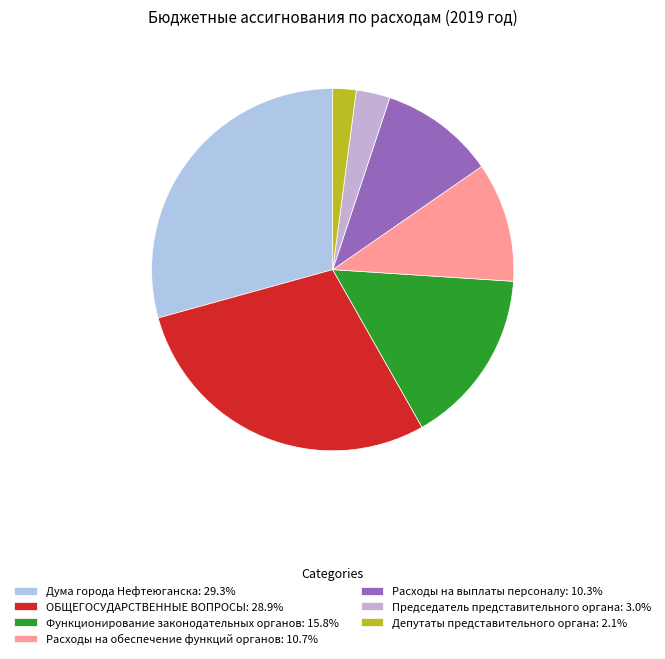

How many segments does this pie chart have?

7